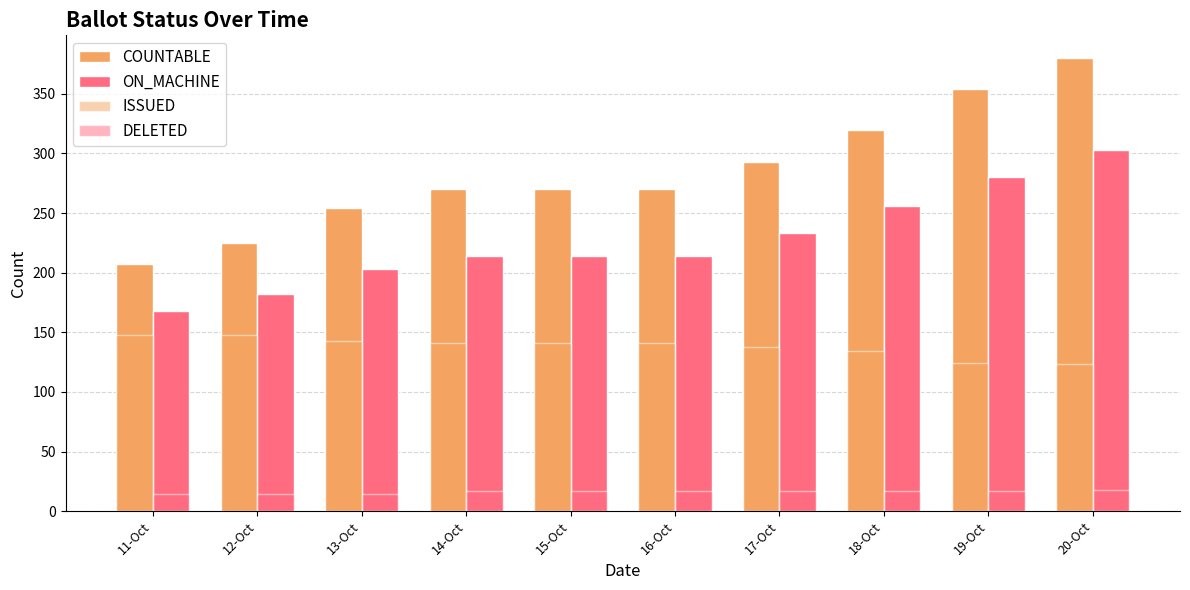

How many data points in COUNTABLE are less than 270?

3